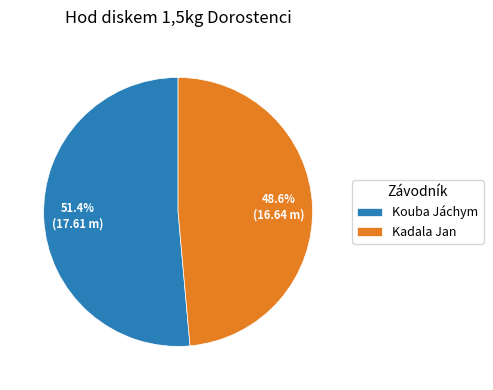

Which slice is the smallest?

Kadala Jan